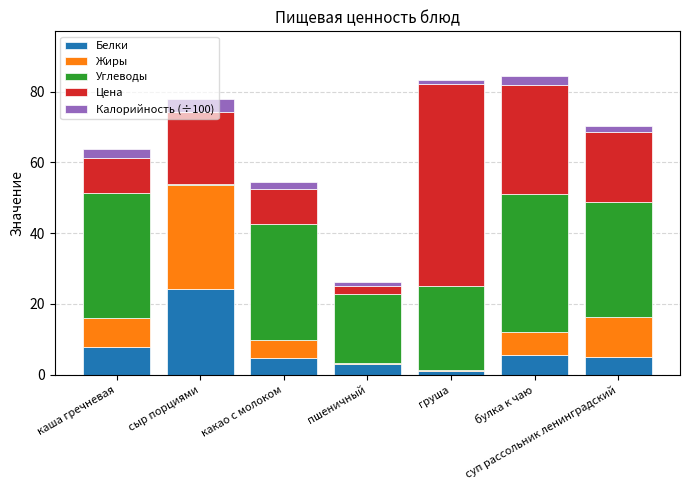

What is the difference between the maximum and minimum values in the Белки series?

23.1